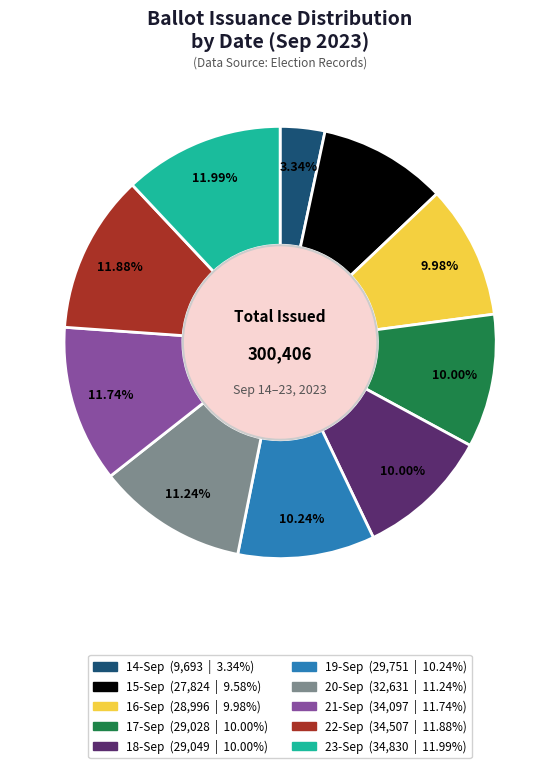

Does any single category account for the majority?

No